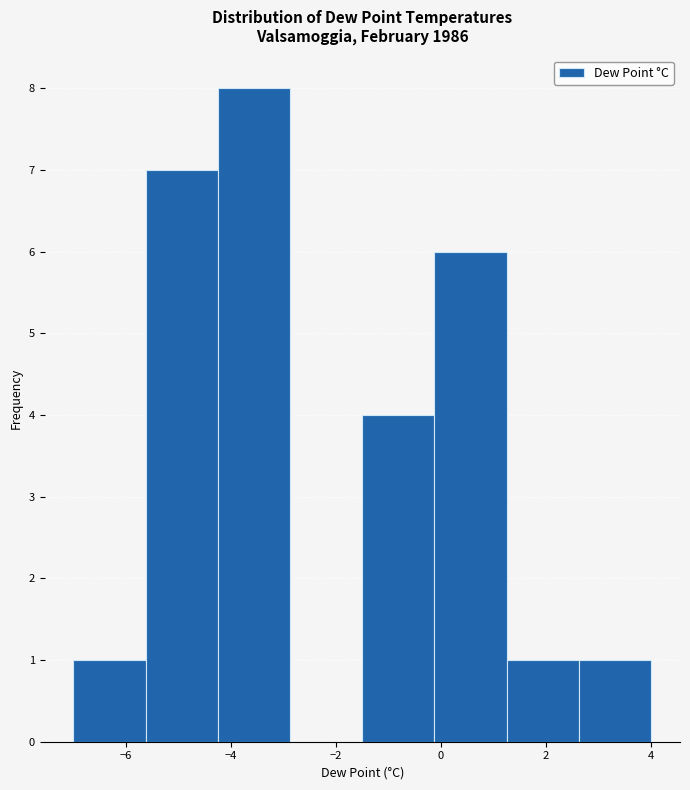

Reading left to right, transcribe this chart: for each bar, give the range it covers on the x-axis and its height. Neither the bar edges nor the heights are printed on the chart, so give them approximately, as read against the axes.

-7.0 to -5.6: 1
-5.6 to -4.2: 7
-4.2 to -2.8: 8
-2.8 to -1.4: 0
-1.4 to -0.2: 4
-0.2 to 1.2: 6
1.2 to 2.6: 1
2.6 to 4.0: 1